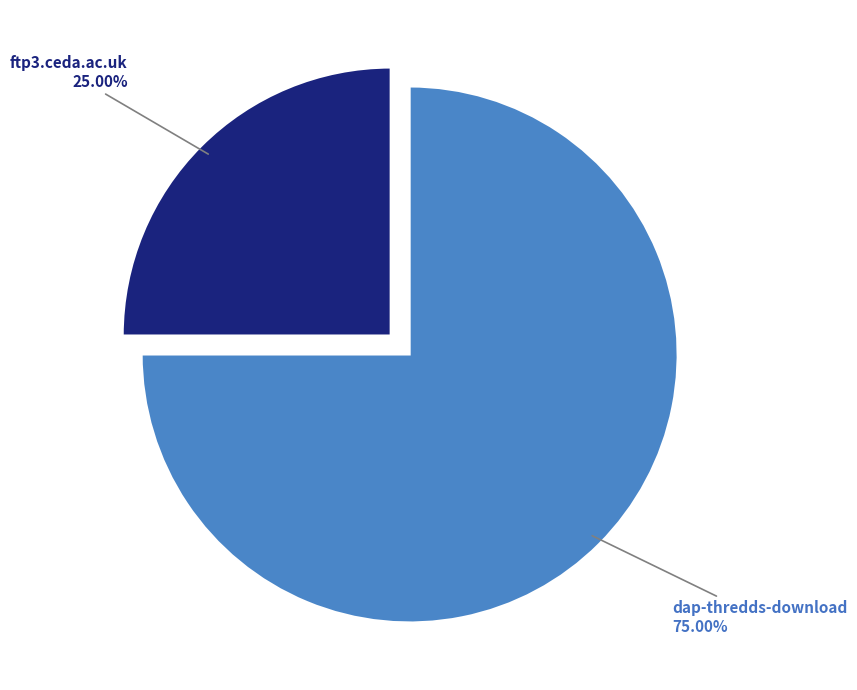

Is there a majority slice in this chart?

Yes